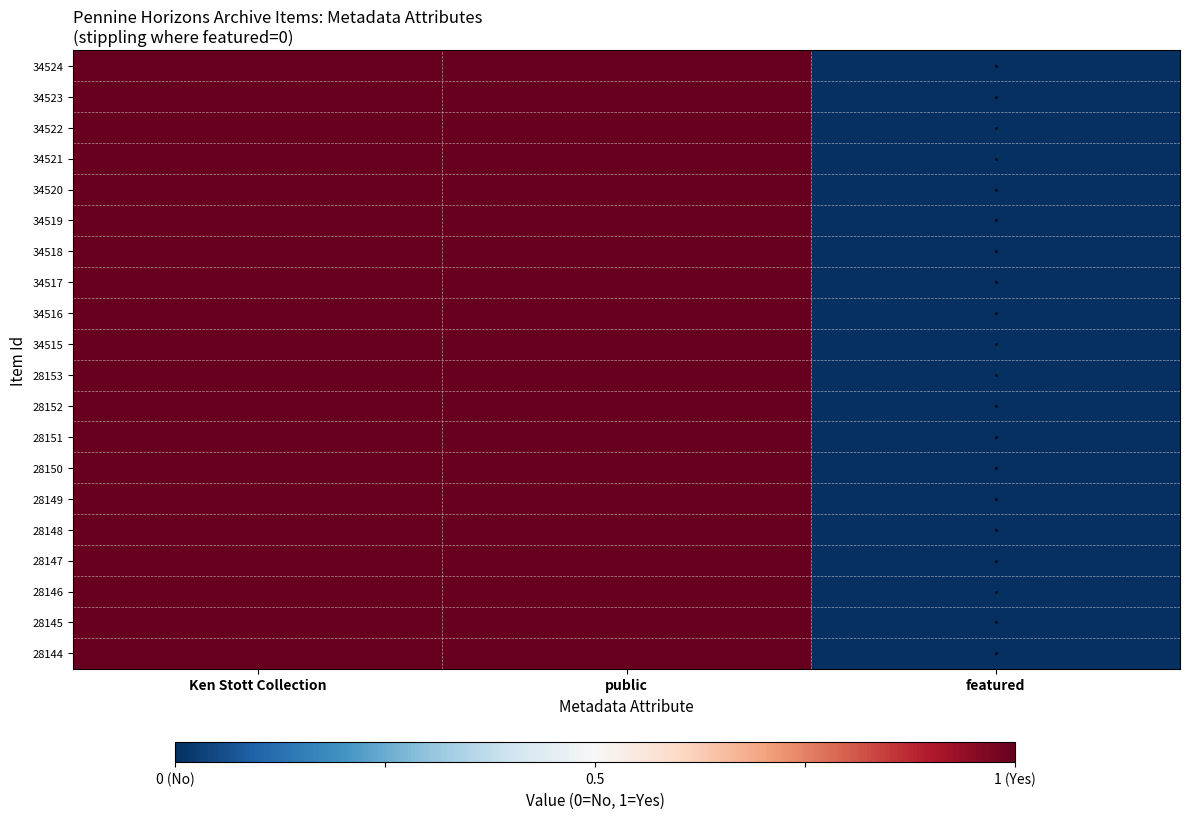

True or false: 28145 has a value of 0 at featured.

False